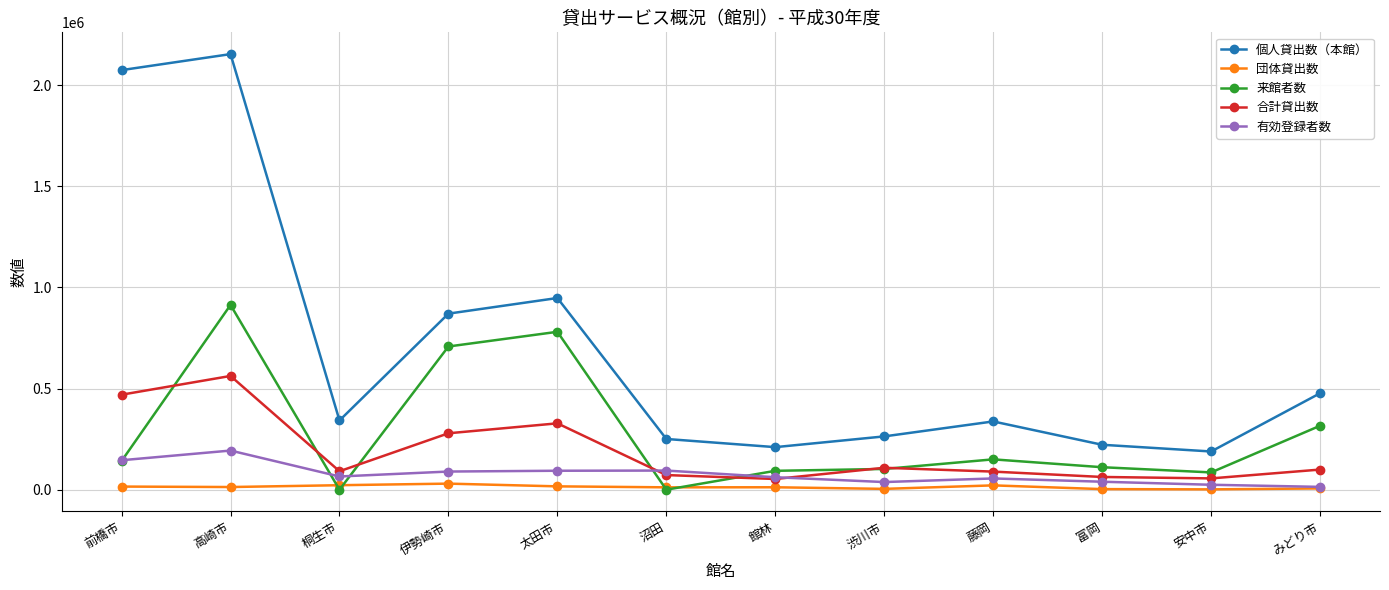

True or false: 来館者数 has more than 1 interior local peaks.

True